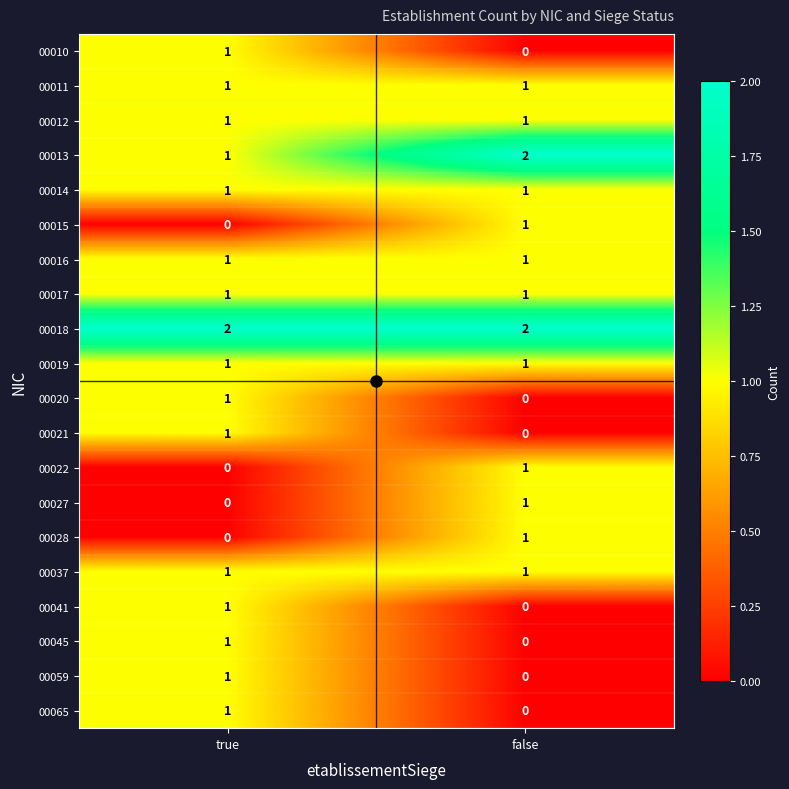

The 00037 series shows 0 at false. True or false?

False